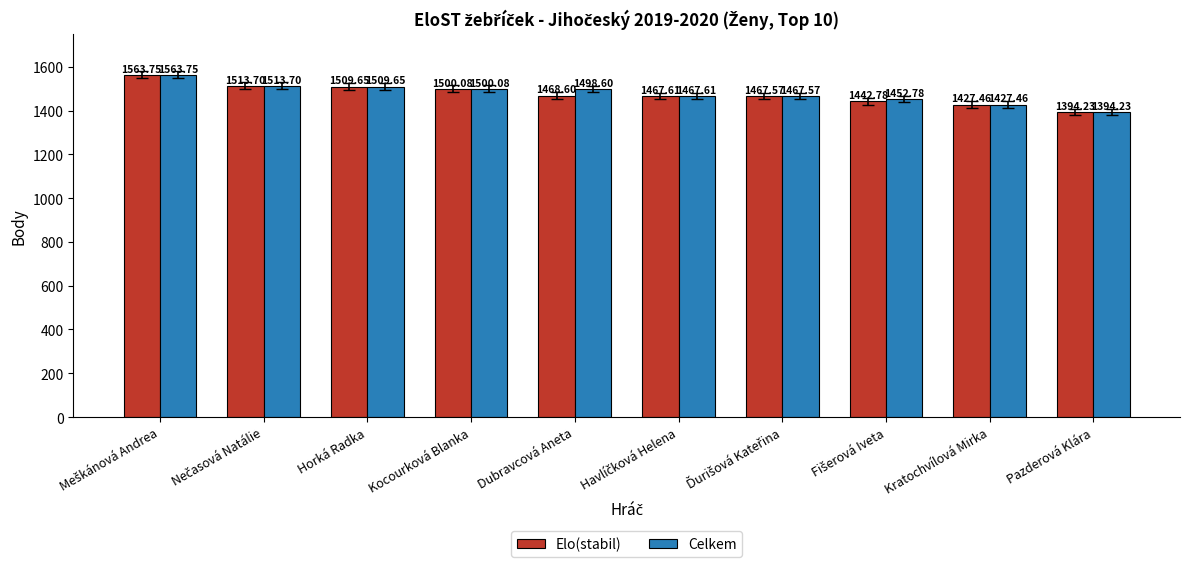

Which category has the lowest value in the Celkem series?

Pazderová Klára